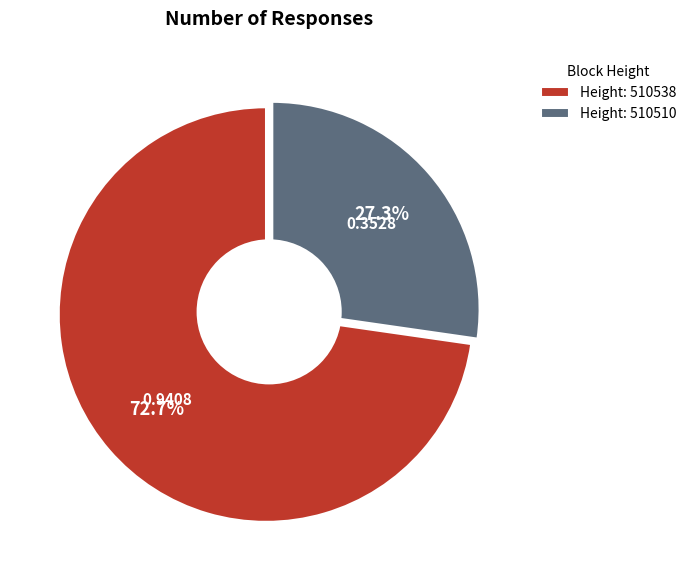

Count the number of slices in the pie.

2